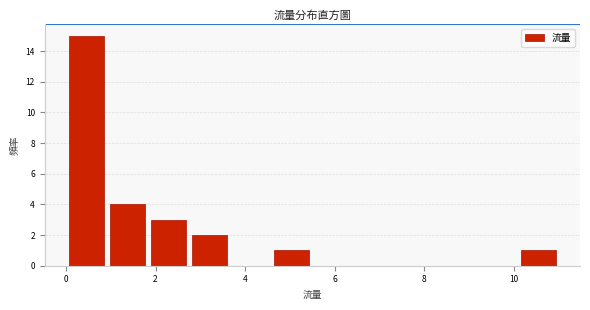

Reading left to right, list every bar in this chart as the range it spans on the x-axis followed by its height. Neither the bar edges nor the heights are printed on the chart, so give them approximately, as read against the axes.

0.0 to 1.0: 15
1.0 to 1.8: 4
1.8 to 2.8: 3
2.8 to 3.6: 2
3.6 to 4.6: 0
4.6 to 5.6: 1
5.6 to 6.4: 0
6.4 to 7.4: 0
7.4 to 8.2: 0
8.2 to 9.2: 0
9.2 to 10.0: 0
10.0 to 11.0: 1